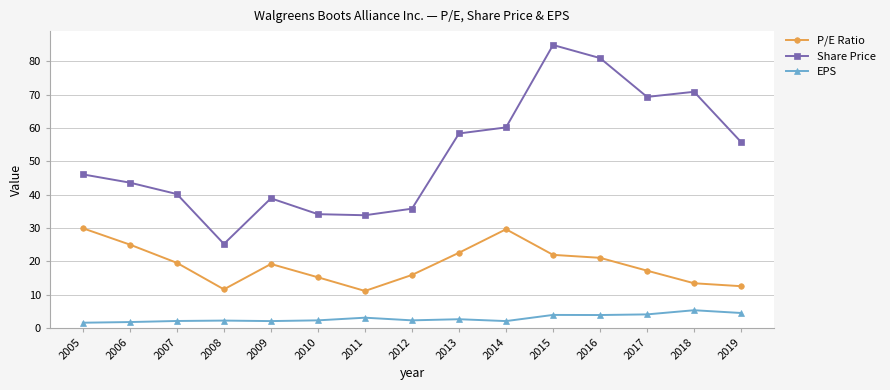

List the series in order of their overall mean, highest first.

Share Price, P/E Ratio, EPS